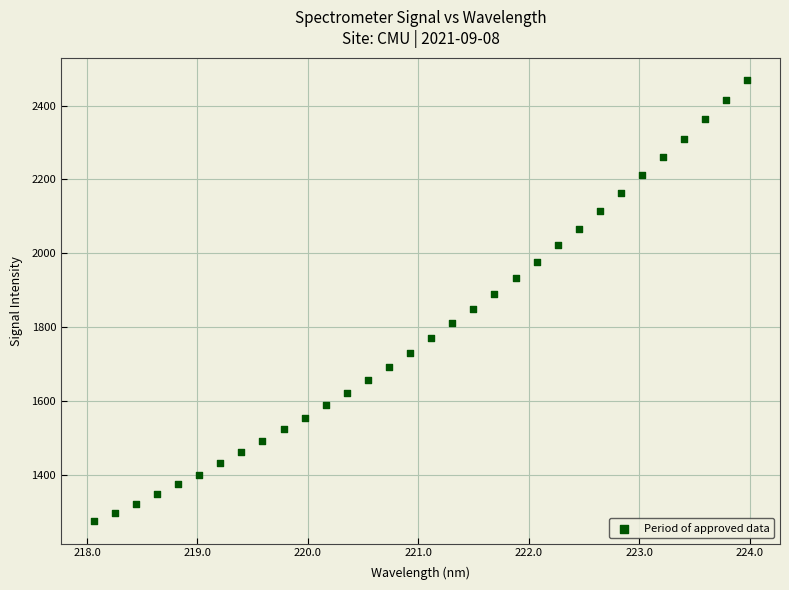

What is the range of X values (max minus min)?

5.9